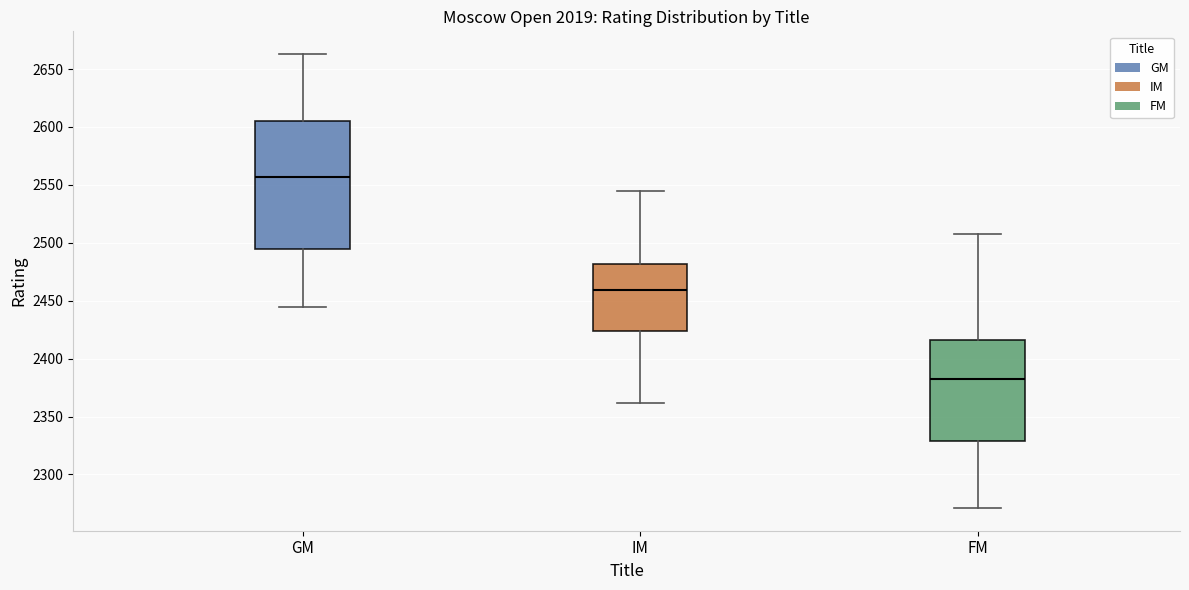

Which box has the lowest median line?

FM